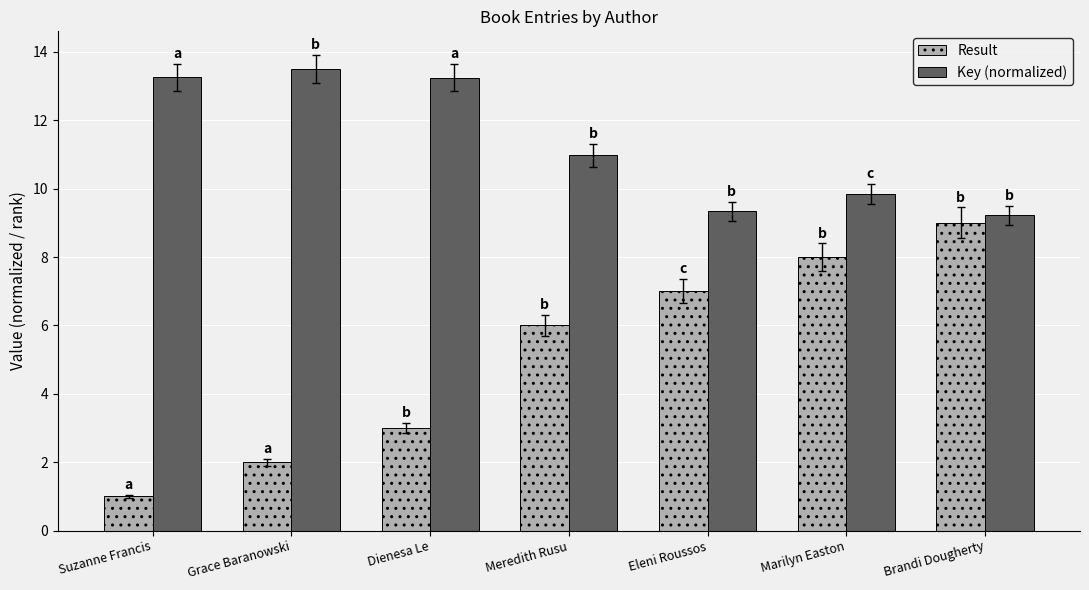

What is the difference between the maximum and second lowest values in the Result series?

7.0